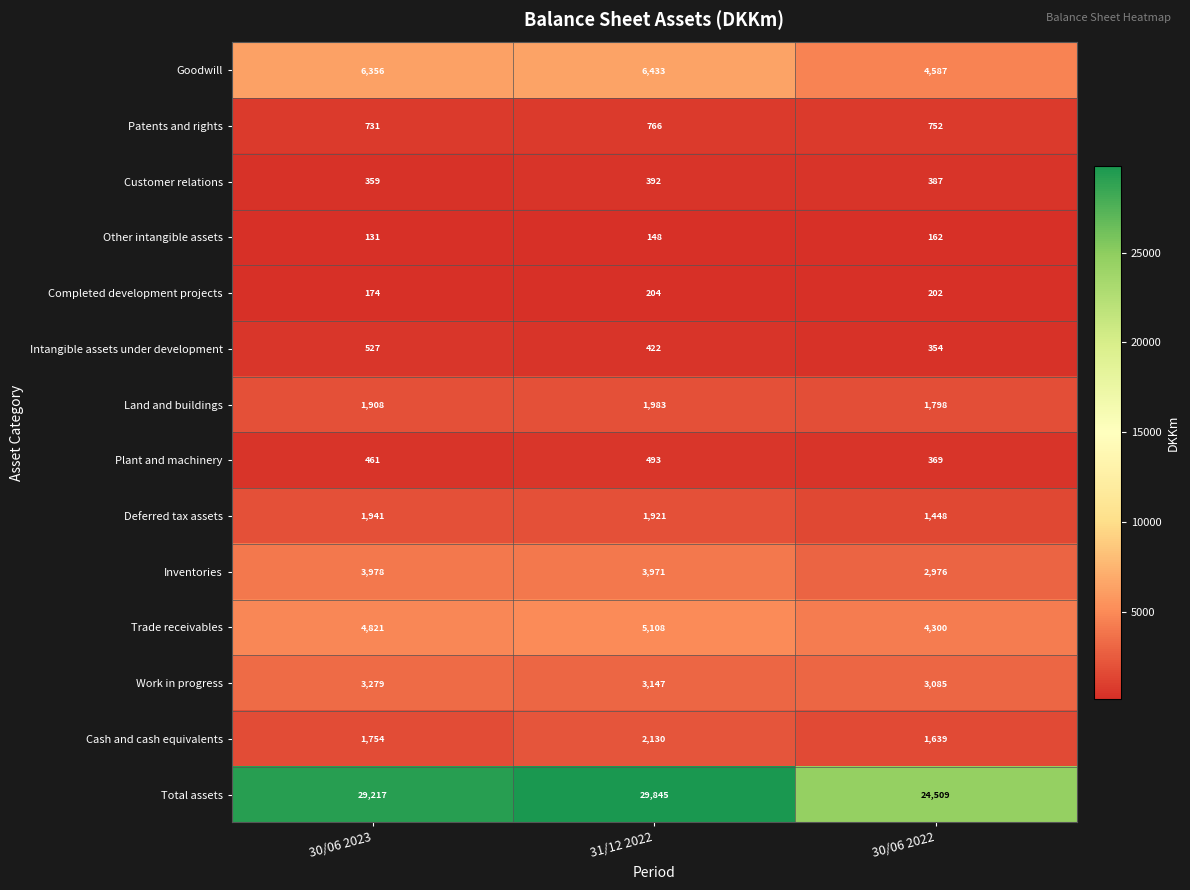

Rank the categories by Inventories value from highest to lowest.

30/06 2023, 31/12 2022, 30/06 2022